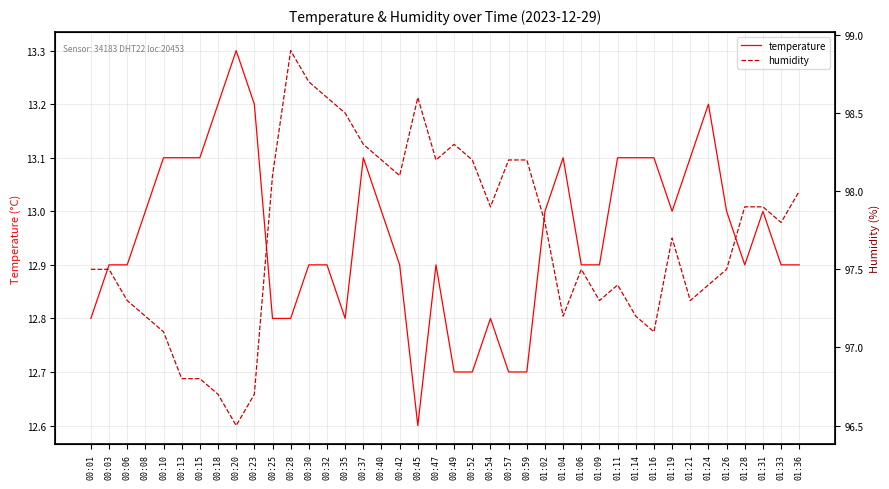

Which category has the lowest value in the humidity series?

00:20